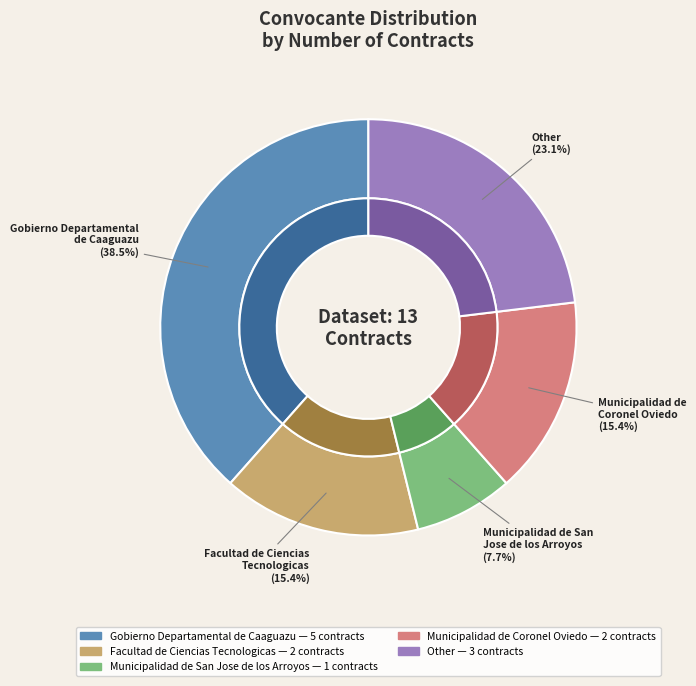

To the nearest percent, what is the average slice percentage?

20%